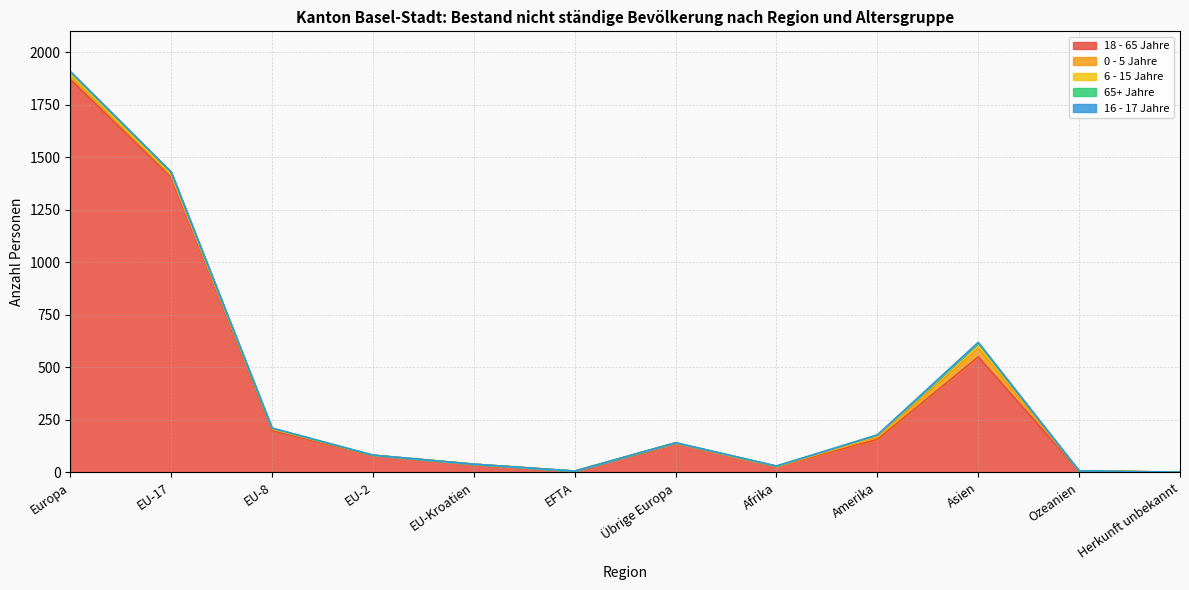

What position from the left is EU-17?

2